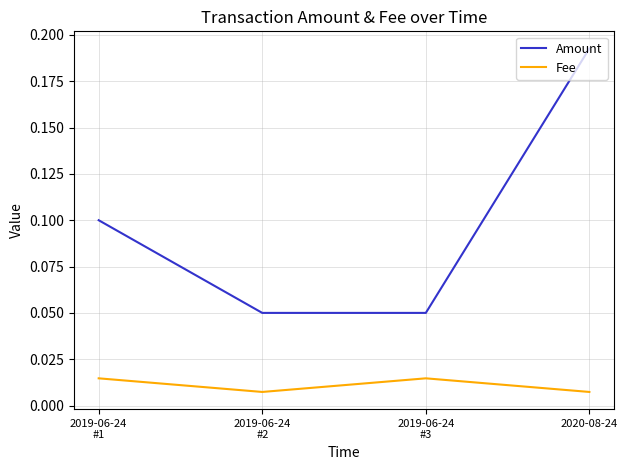

Is it true that Amount equals 0.1 at 2019-06-24
#1?

True